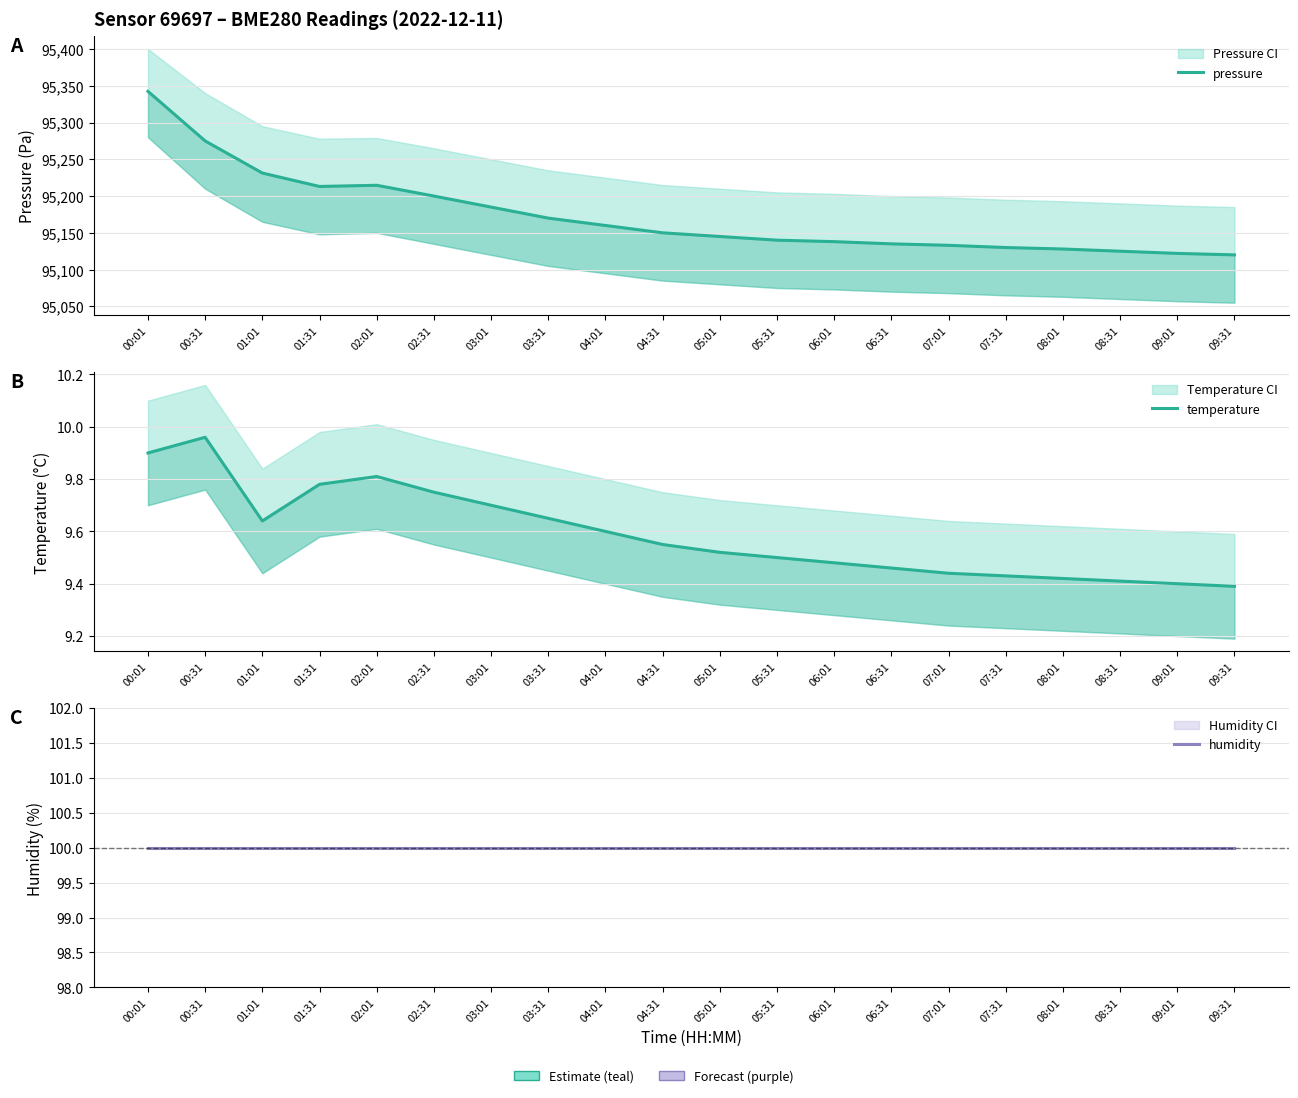

Rank the series by their maximum value, from lowest to highest.

temperature, humidity, pressure